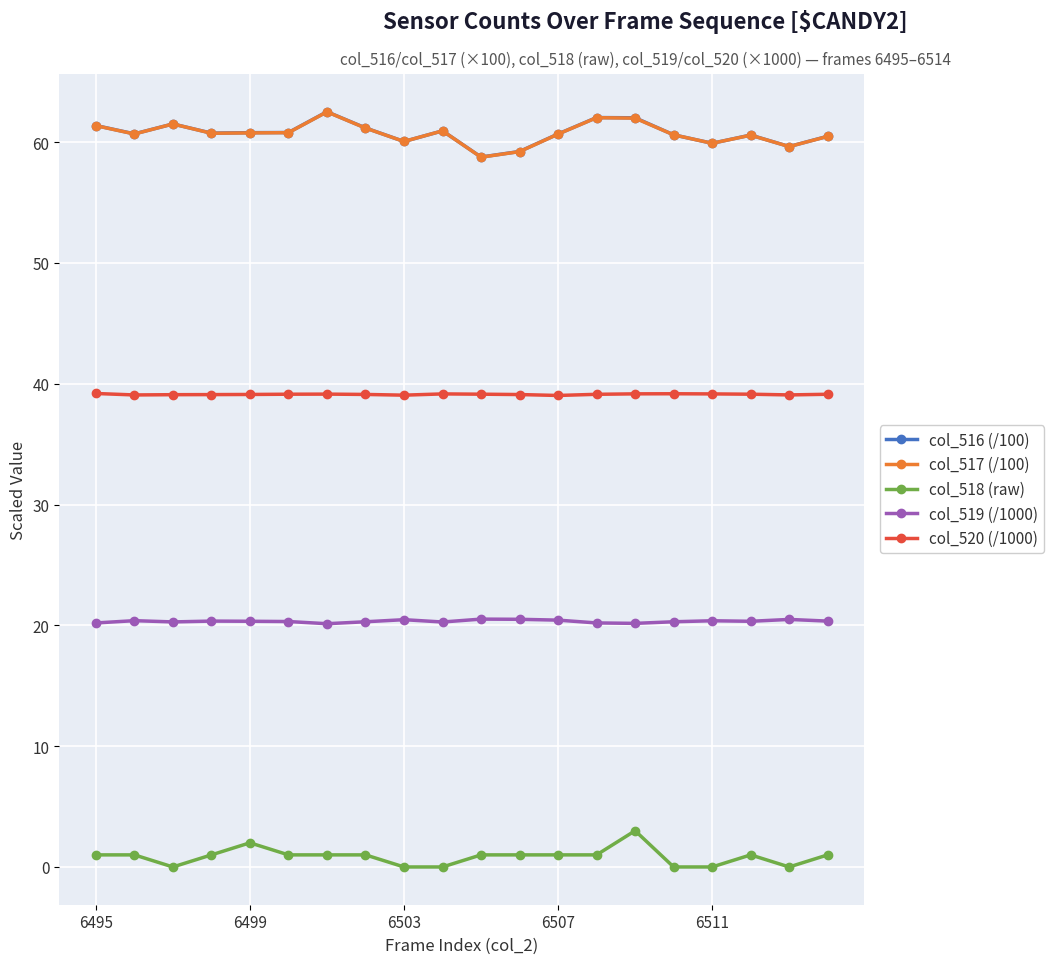

At how many categories does at least one series exceed 29?

20